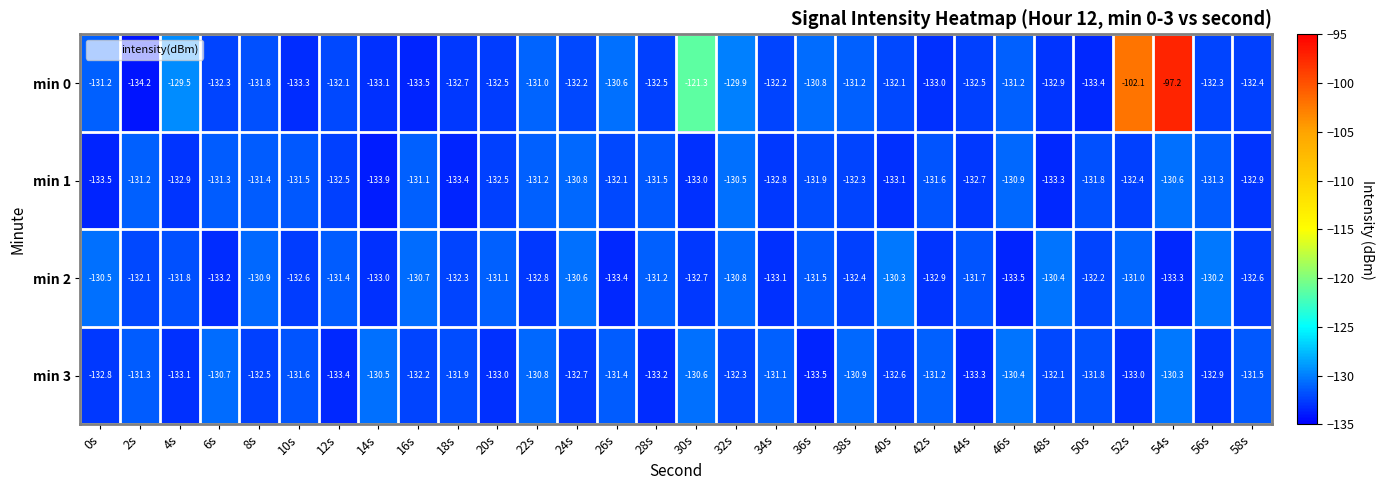

The value of min 1 at 16s is -131.1. True or false?

True